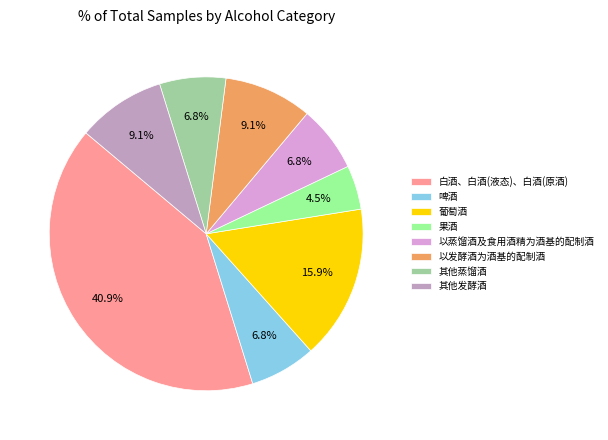

Is the sum of 以发酵酒为酒基的配制酒 and 啤酒 greater than half?

No